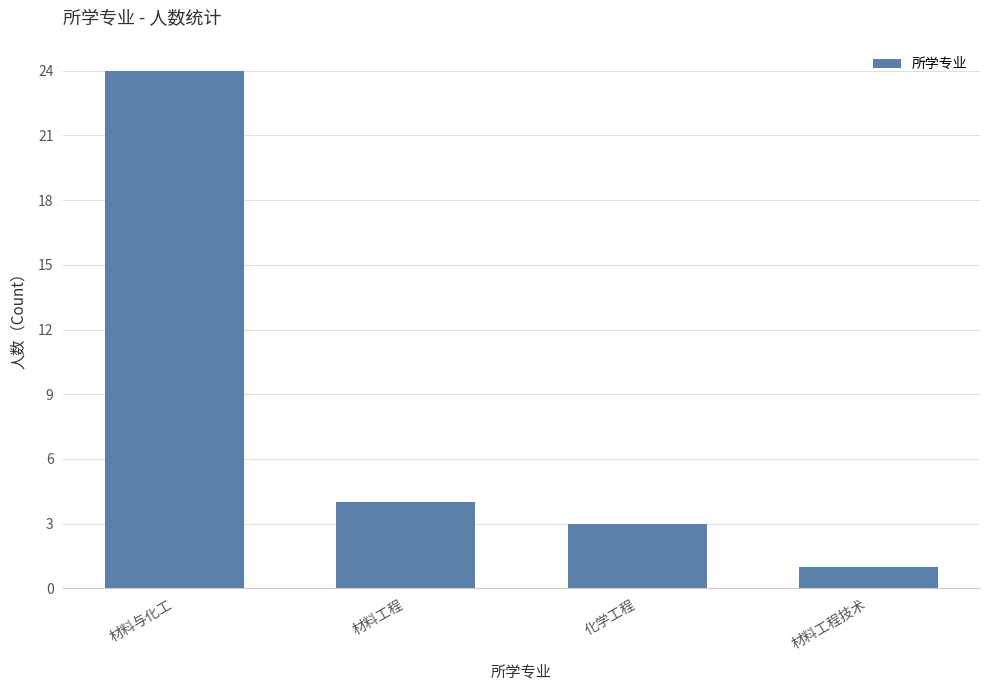

What is the value of the 1st bar from the left?

24